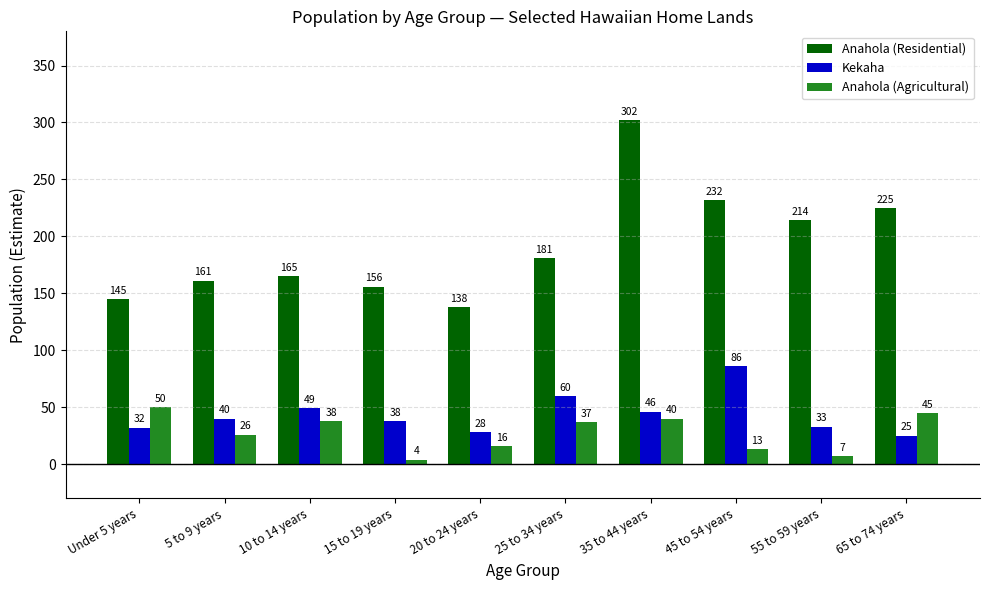

What is the sum of the Kekaha values at 20 to 24 years and Under 5 years?

60